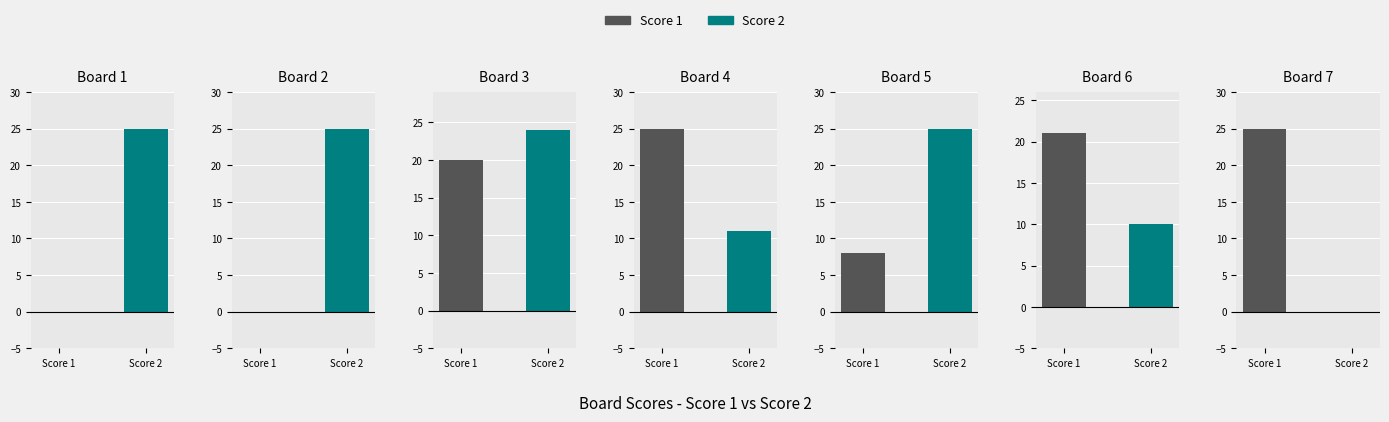

Between 1 and 4, which series saw the biggest shift?

Score 1